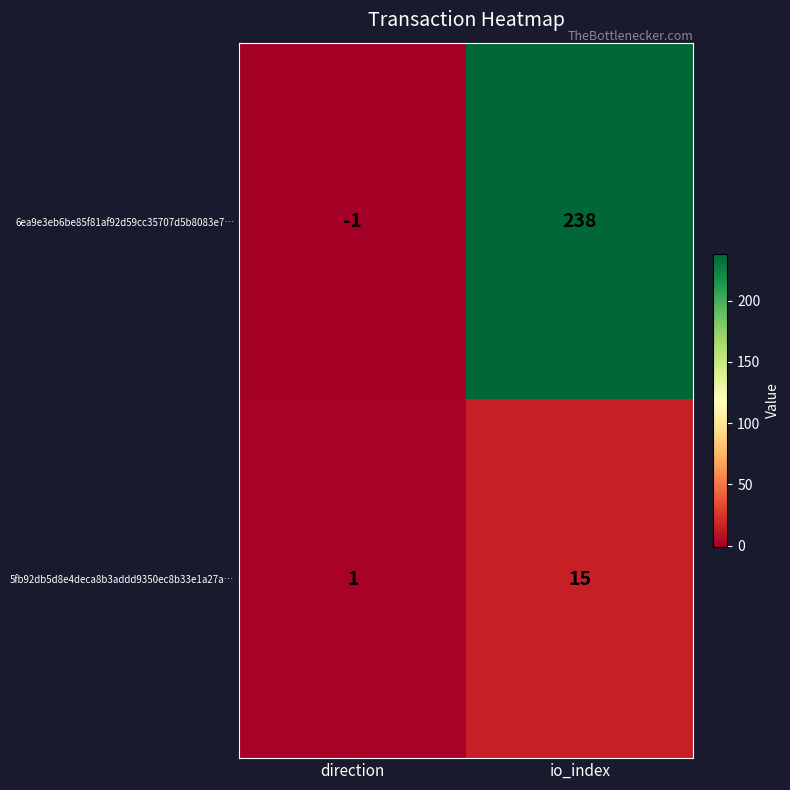

What is the sum of all 5fb92db5d8e4deca8b3addd9350ec8b33e1a27a… values?

16